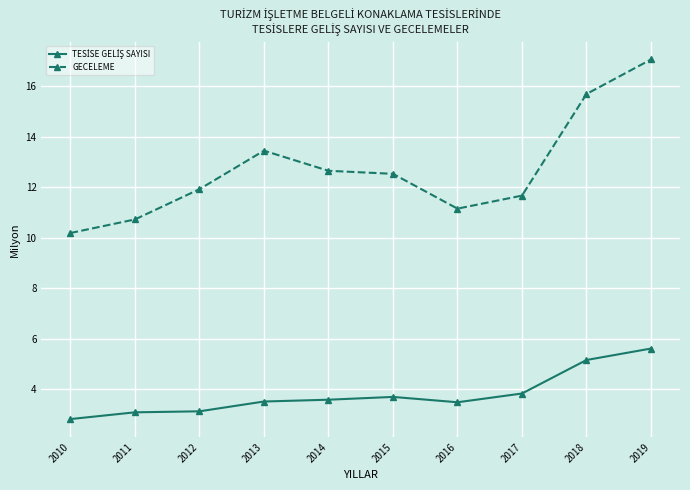

Read the GECELEME value at 2012.

11.9